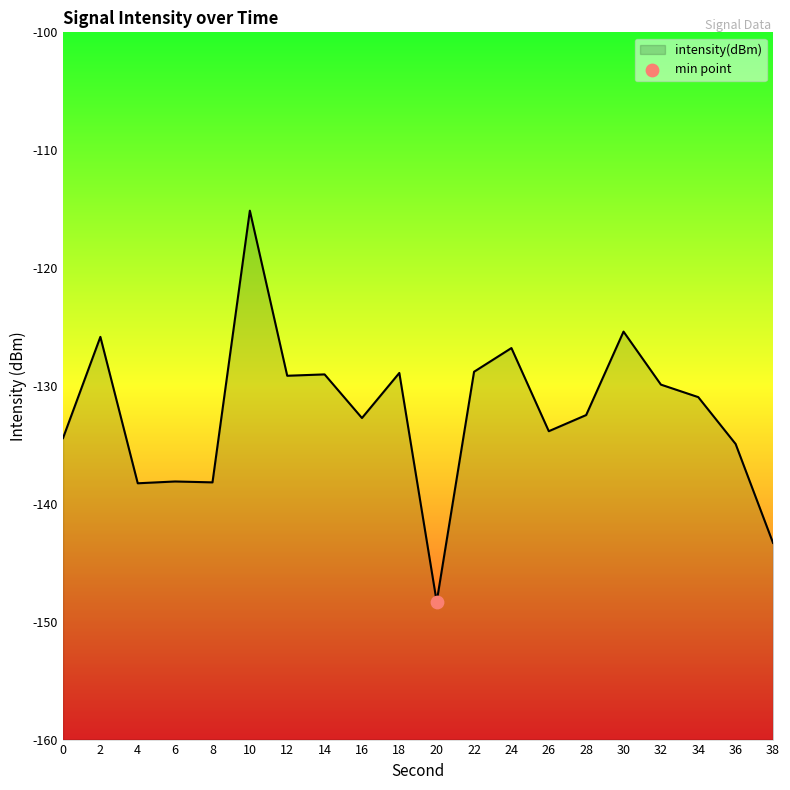

Which has a higher value, 22 or 6?

22